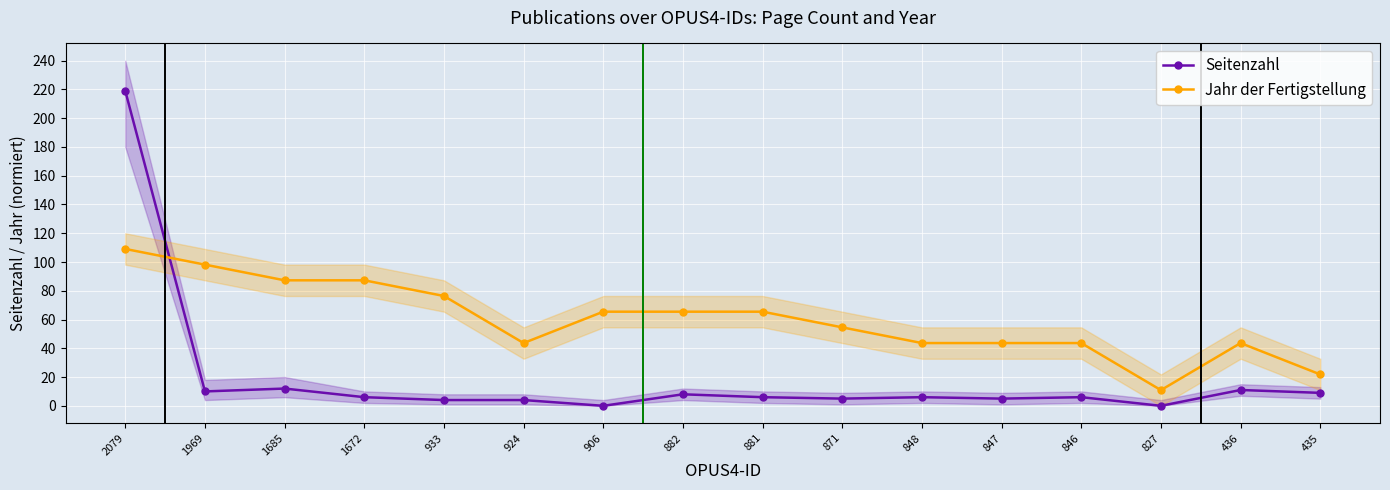

Between 933 and 871, which series saw the biggest shift?

Jahr der Fertigstellung